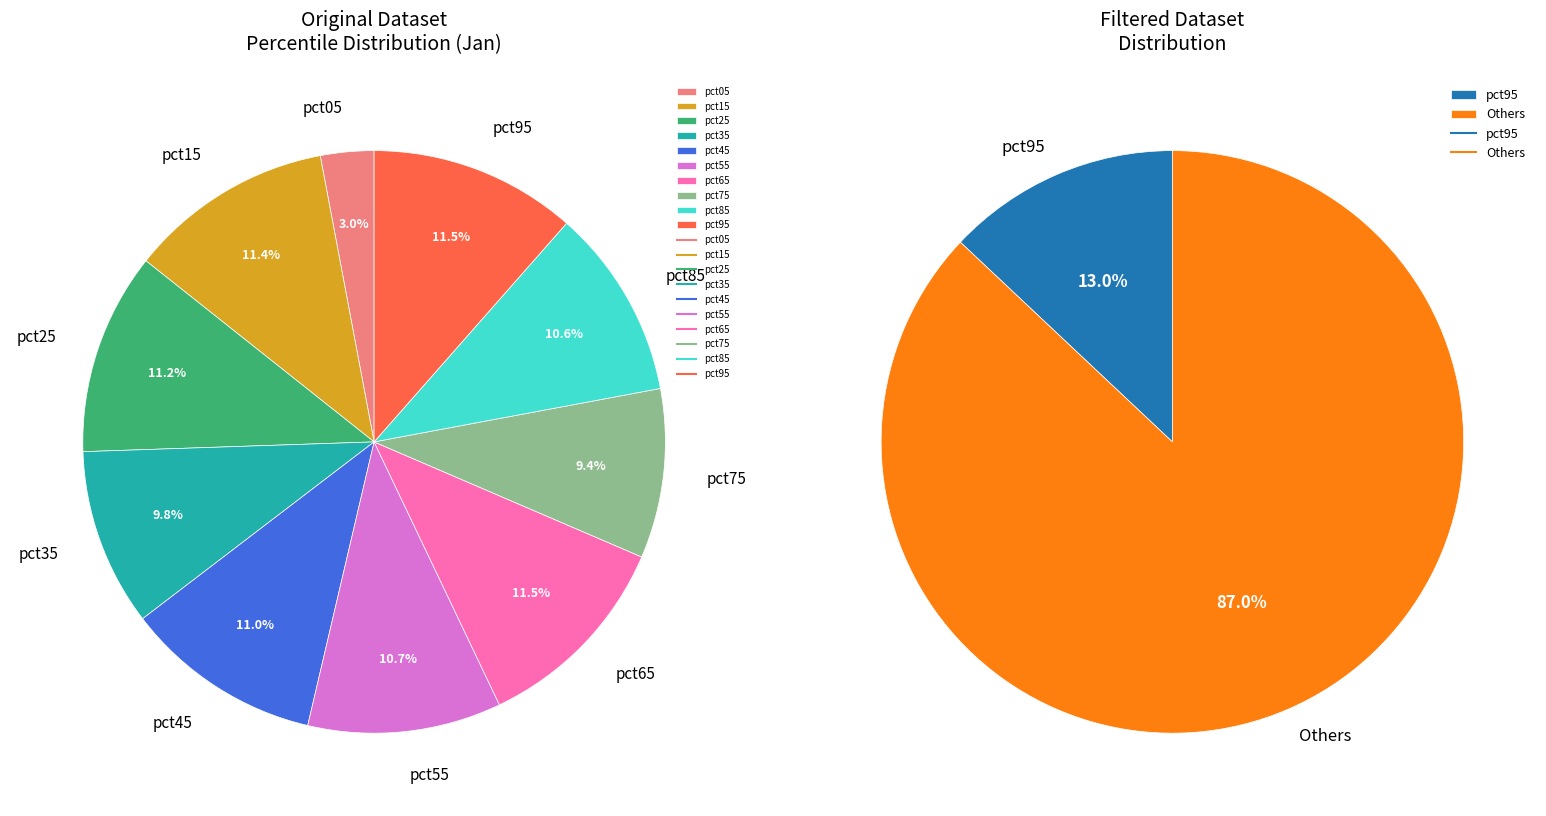

Does pct85 account for over 50% of the chart?

No